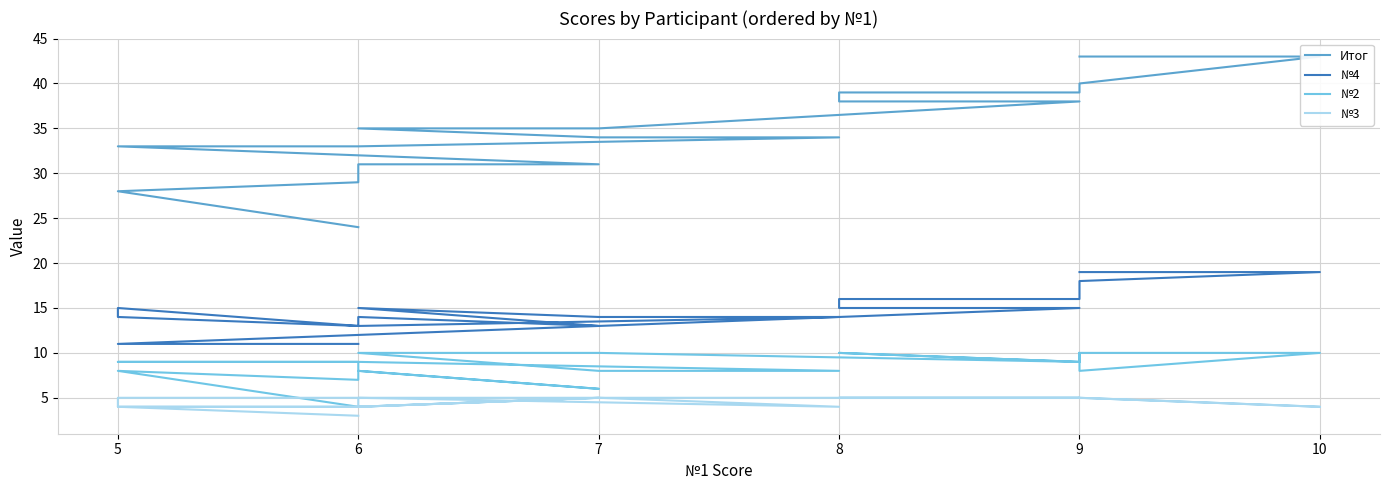

Is the value of №2 at 9 greater than the value of Итог at 5?

No